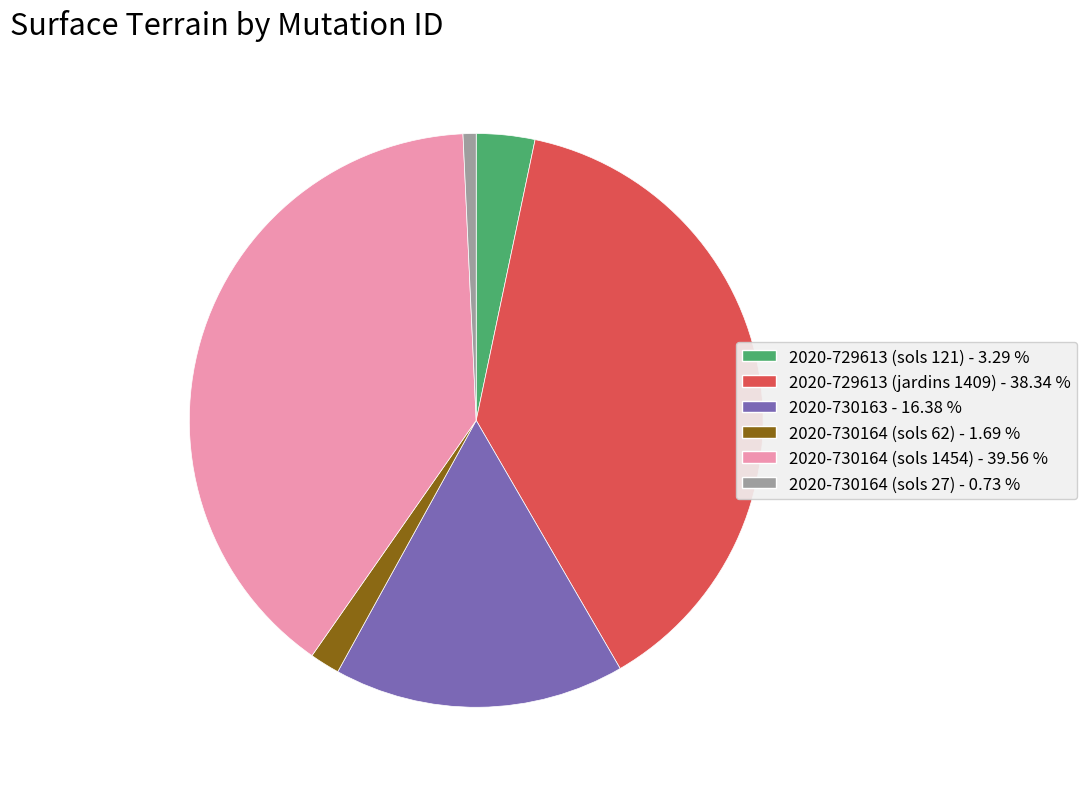

Between 2020-730164 (sols 62) and 2020-730164 (sols 27), which is larger?

2020-730164 (sols 62)